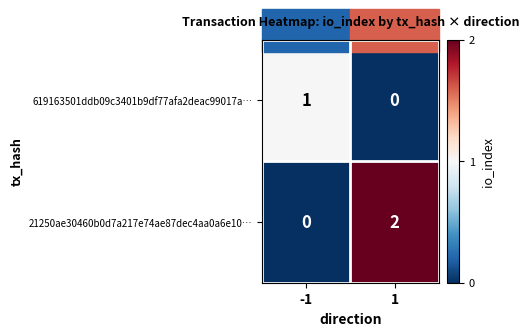

Is it true that 619163501ddb09c3401b9df77afa2deac99017a… equals -1 at 1?

False